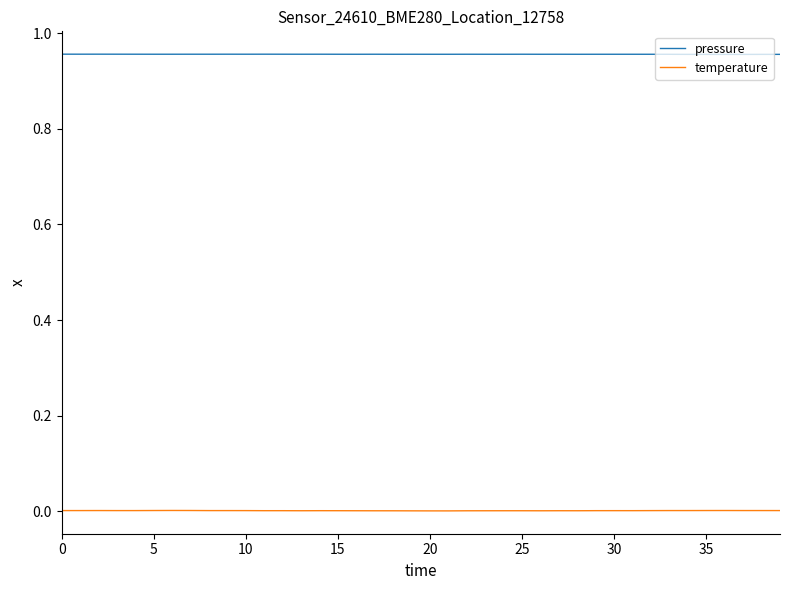

What are all the series names shown in the legend?

pressure, temperature